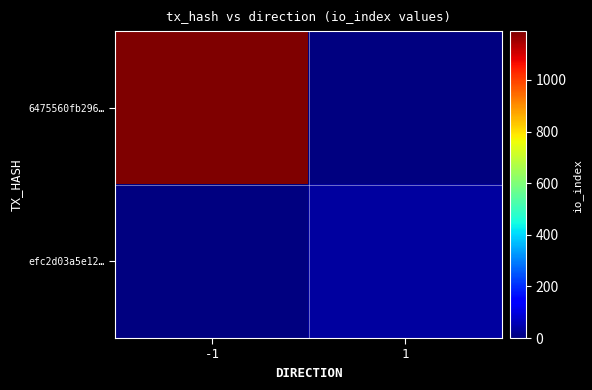

The value of 6475560fb296… at -1 is 766.5. True or false?

False